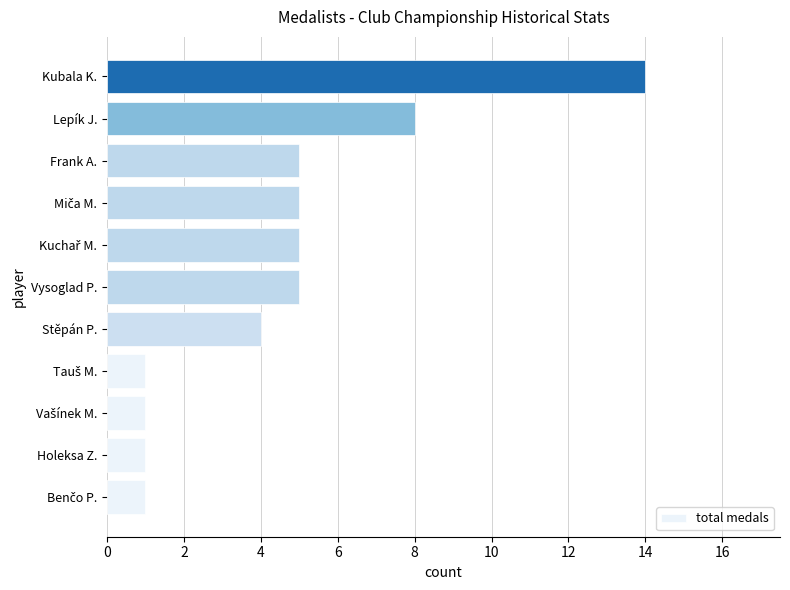

Reading bottom to top, extract all data points from this chart.

1	1	1	1	4	5	5	5	5	8	14